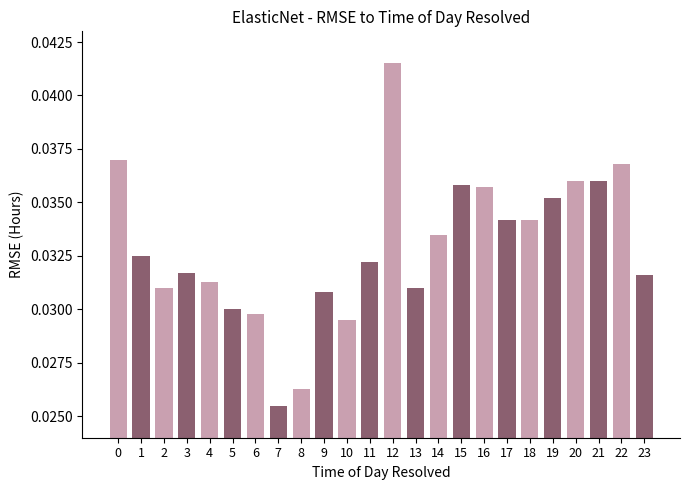

Which has a higher value, 15 or 22?

22